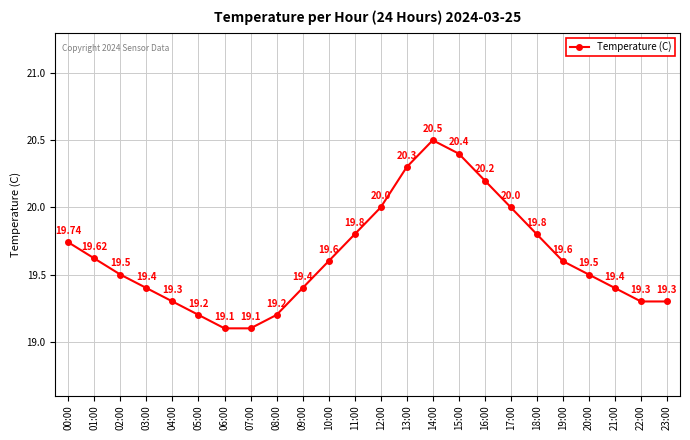

What is the difference between the values at 21:00 and 19:00?

0.2